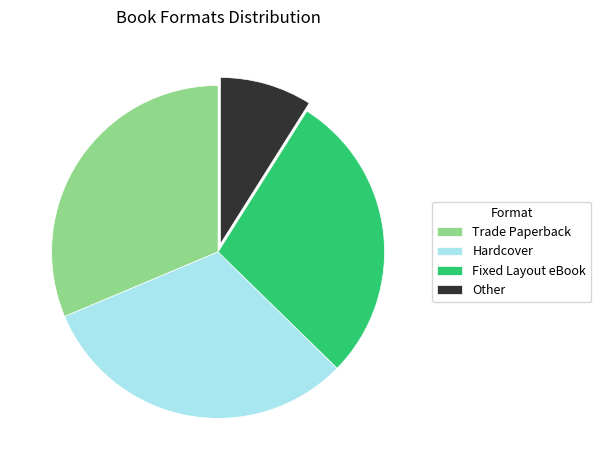

Which slice is the smallest?

Other